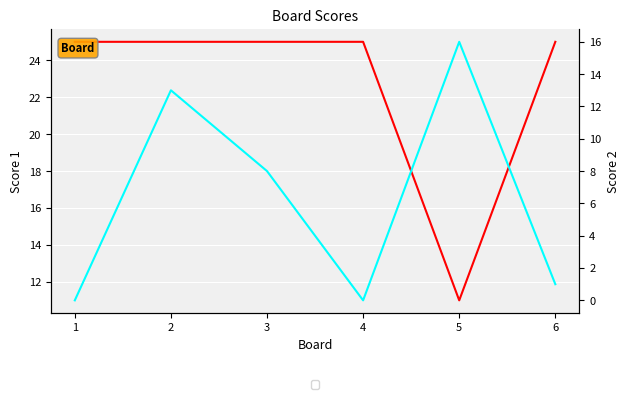

List the labels in order of Score 1 value, smallest first.

5, 1, 2, 3, 4, 6